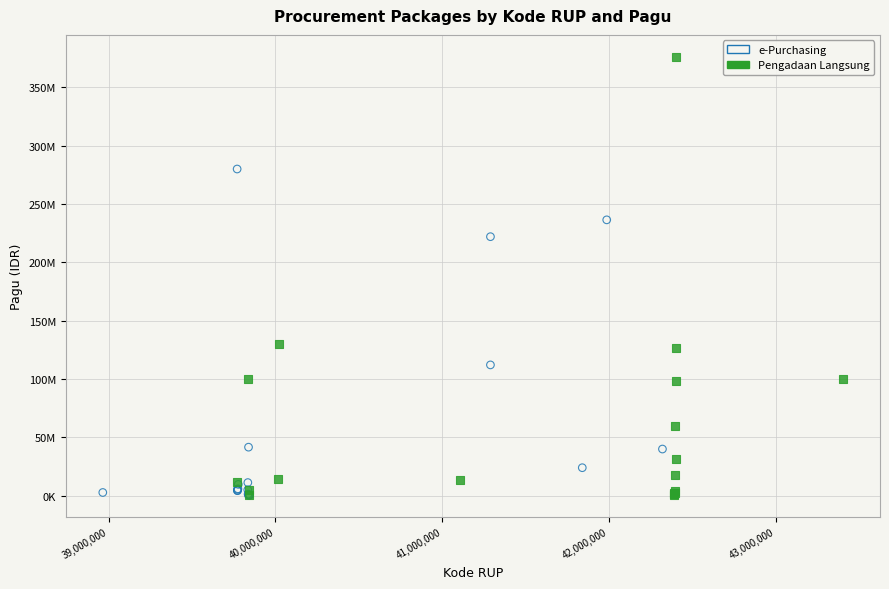

What are all the series names shown in the legend?

e-Purchasing, Pengadaan Langsung